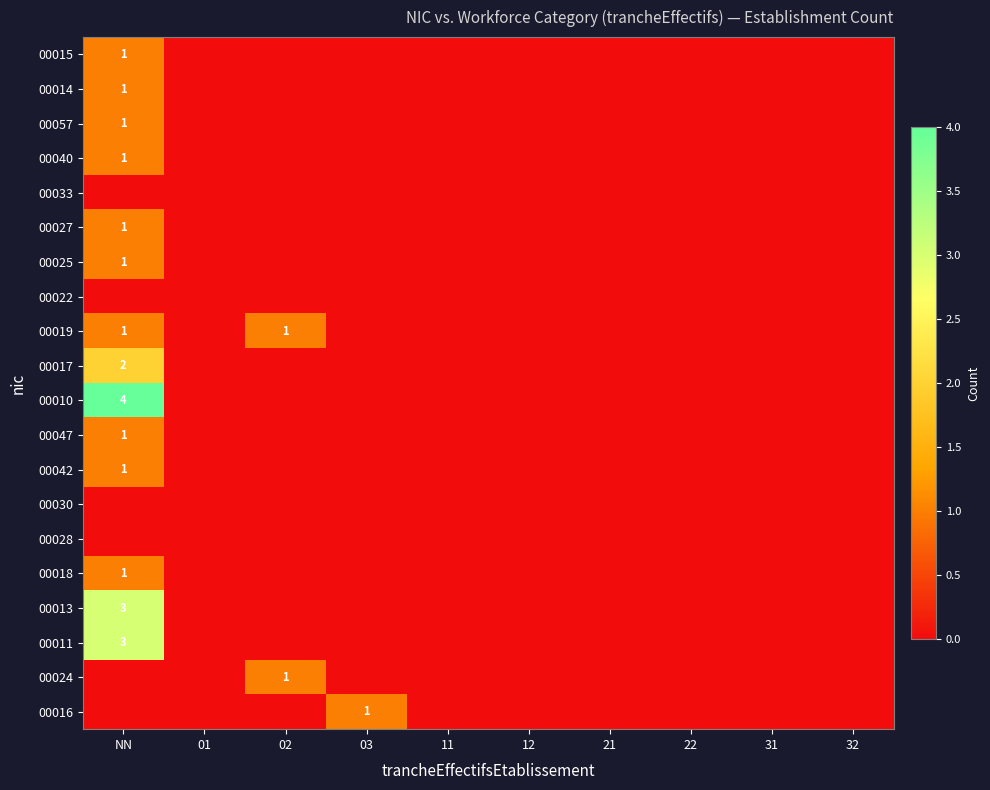

Is it true that 00011 equals 5 at NN?

False